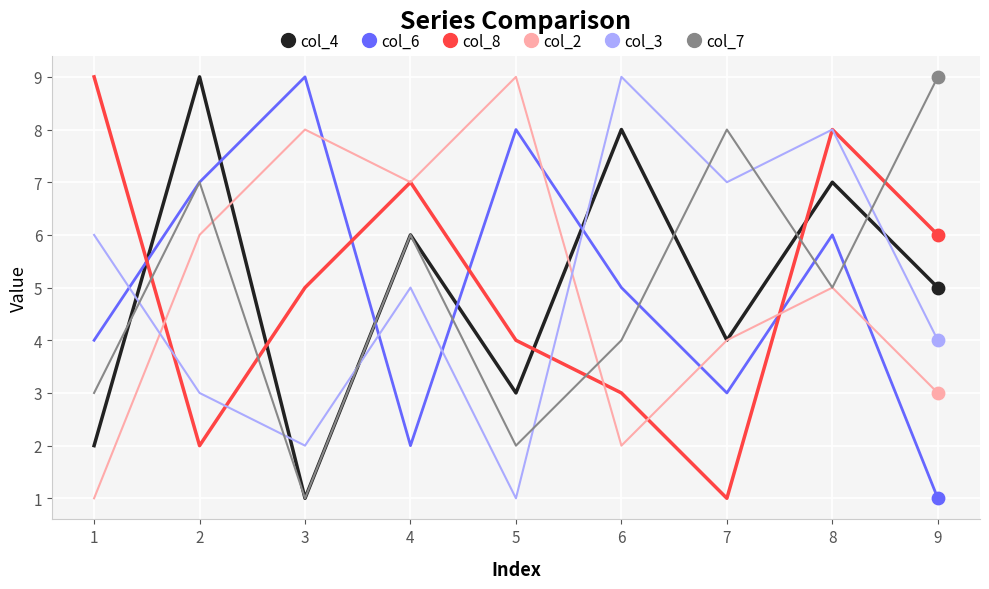

What are all the series names shown in the legend?

col_4, col_6, col_8, col_2, col_3, col_7